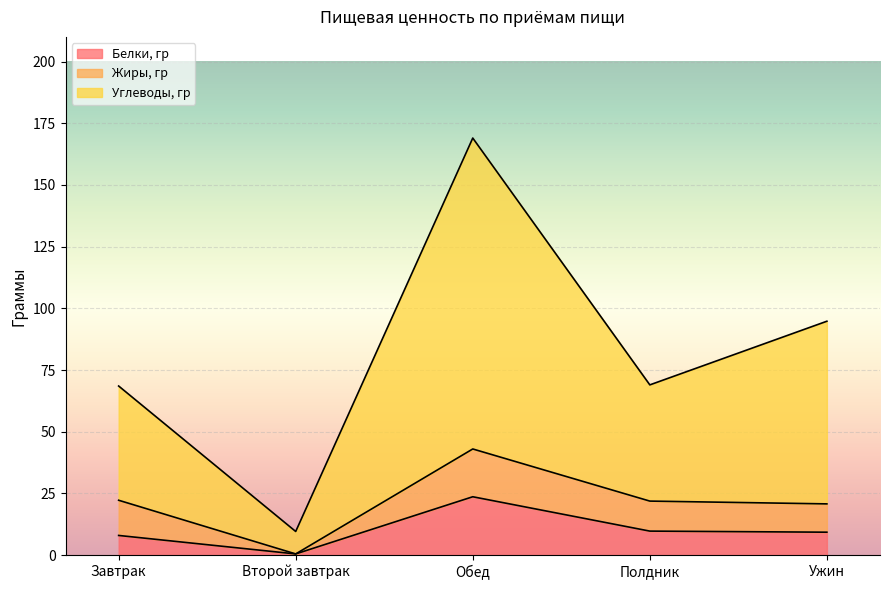

At which category is the sum across all series the highest?

Обед